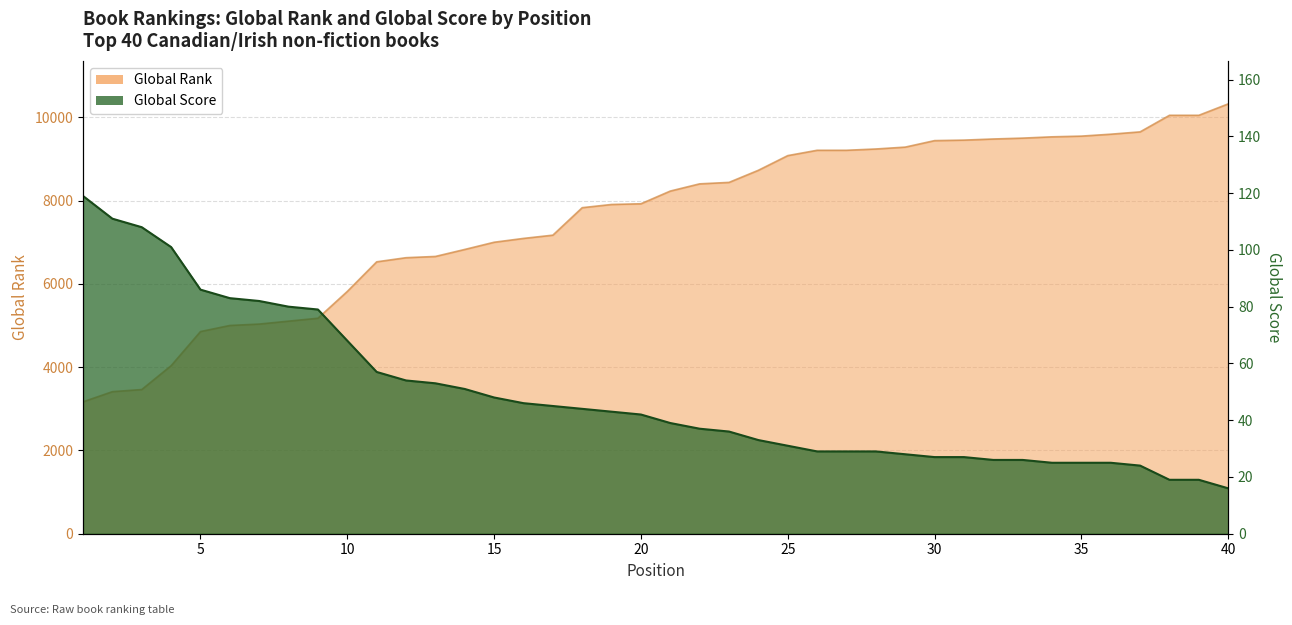

Reading right to left, what are all the values shown in this chart?

Global Rank: 40=10320	39=10046	38=10046	37=9648	36=9592	35=9546	34=9529	33=9498	32=9477	31=9450	30=9438	29=9282	28=9237	27=9206	26=9206	25=9078	24=8726	23=8435	22=8400	21=8227	20=7922	19=7905	18=7828	17=7168	16=7090	15=6998	14=6825	13=6657	12=6627	11=6528	10=5817	9=5174	8=5104	7=5034	6=5000	5=4854	4=4035	3=3462	2=3411	1=3167
Global Score: 40=16	39=19	38=19	37=24	36=25	35=25	34=25	33=26	32=26	31=27	30=27	29=28	28=29	27=29	26=29	25=31	24=33	23=36	22=37	21=39	20=42	19=43	18=44	17=45	16=46	15=48	14=51	13=53	12=54	11=57	10=68	9=79	8=80	7=82	6=83	5=86	4=101	3=108	2=111	1=119